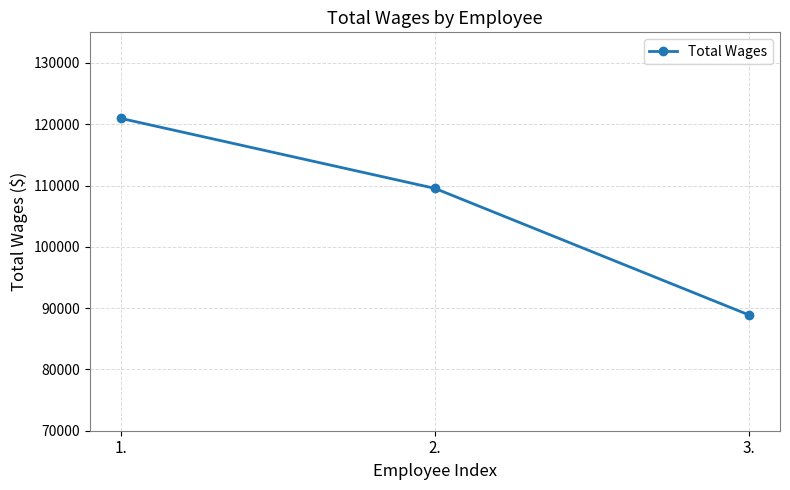

How many values are below 109540?

1